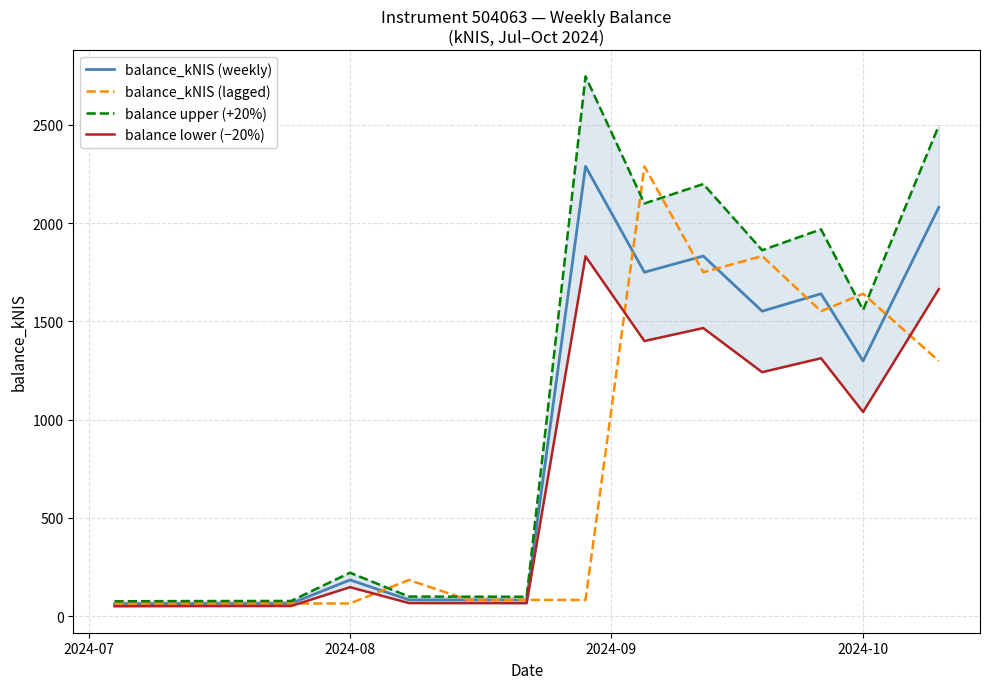

At which label is balance_kNIS (weekly) closest to 1175?

2024-10